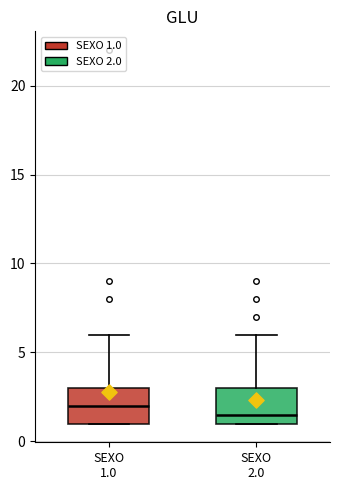

Where does the median line of the box for SEXO 1.0 sit on the y-axis? The values are not printed on the chart, so give them approximately, as read against the axis.

2.0